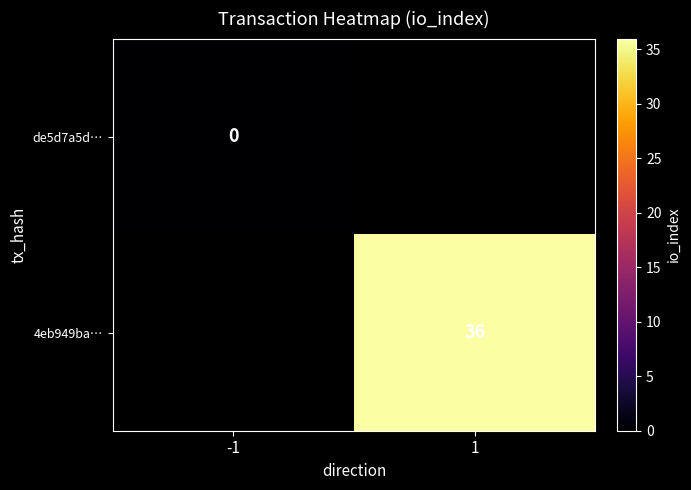

Between -1 and 1, which is larger?

1